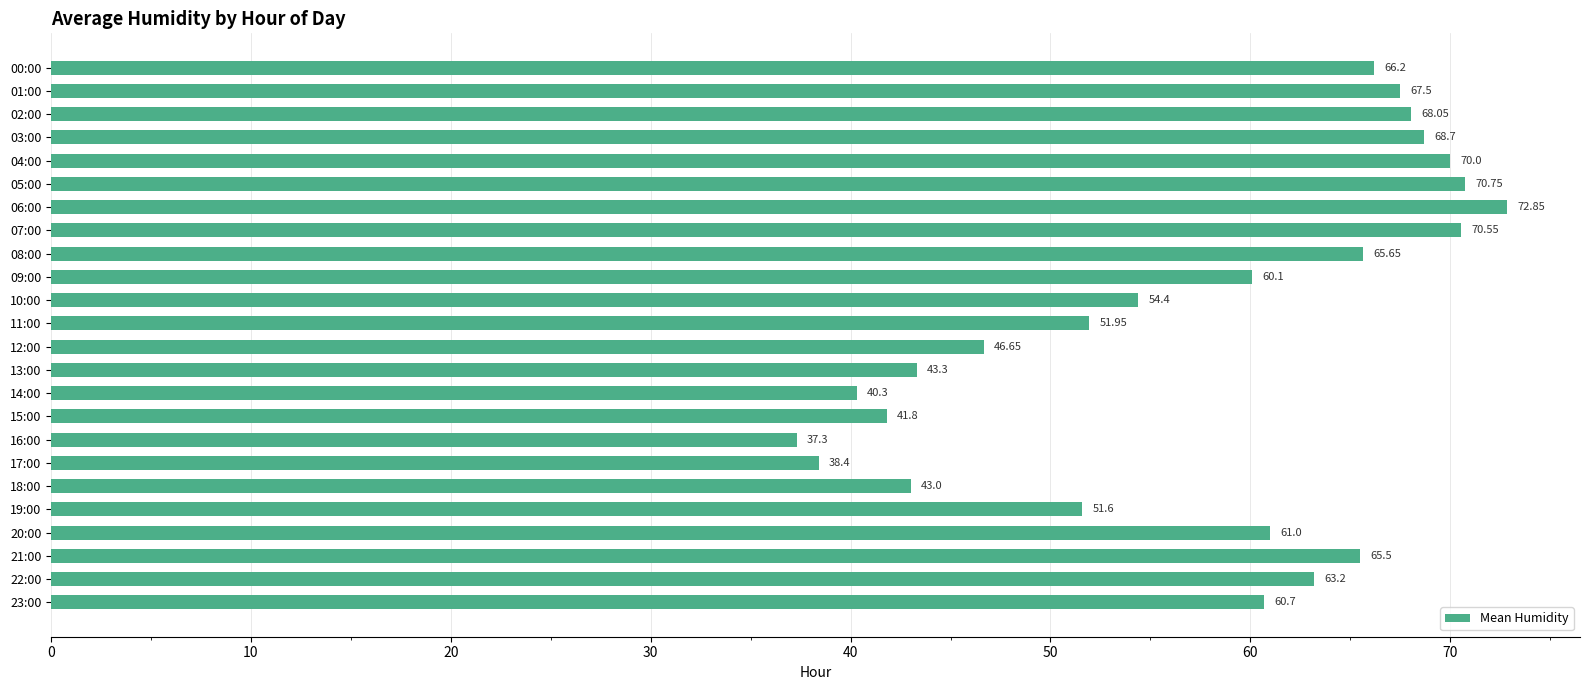

Which label corresponds to the smallest value in the chart?

16:00